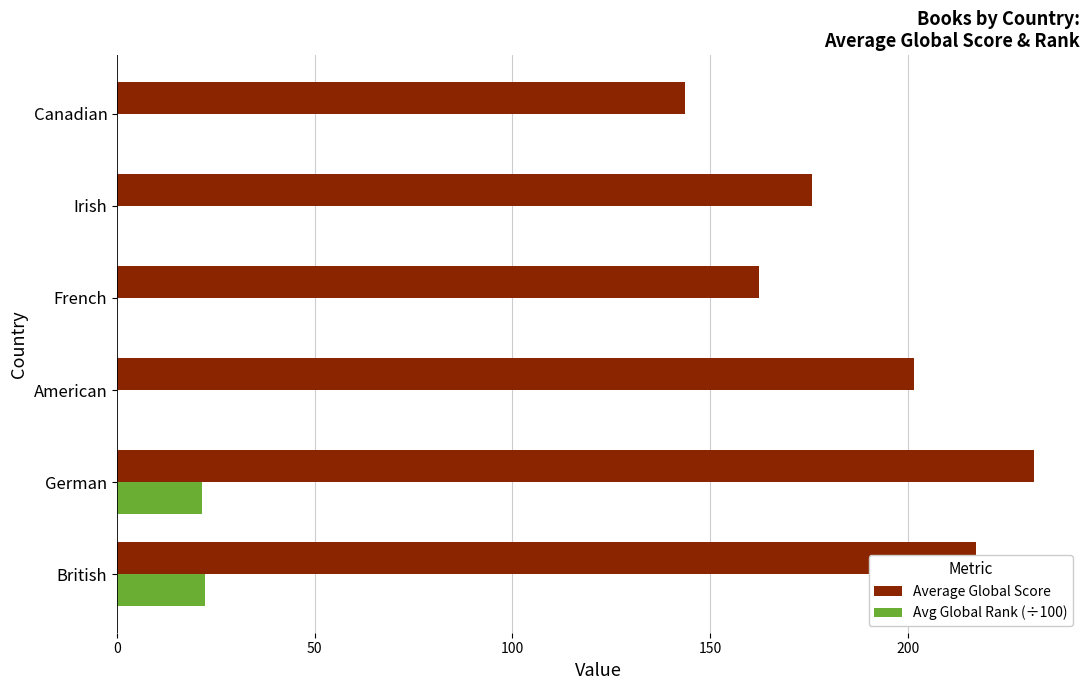

Count the number of data series in this chart.

2